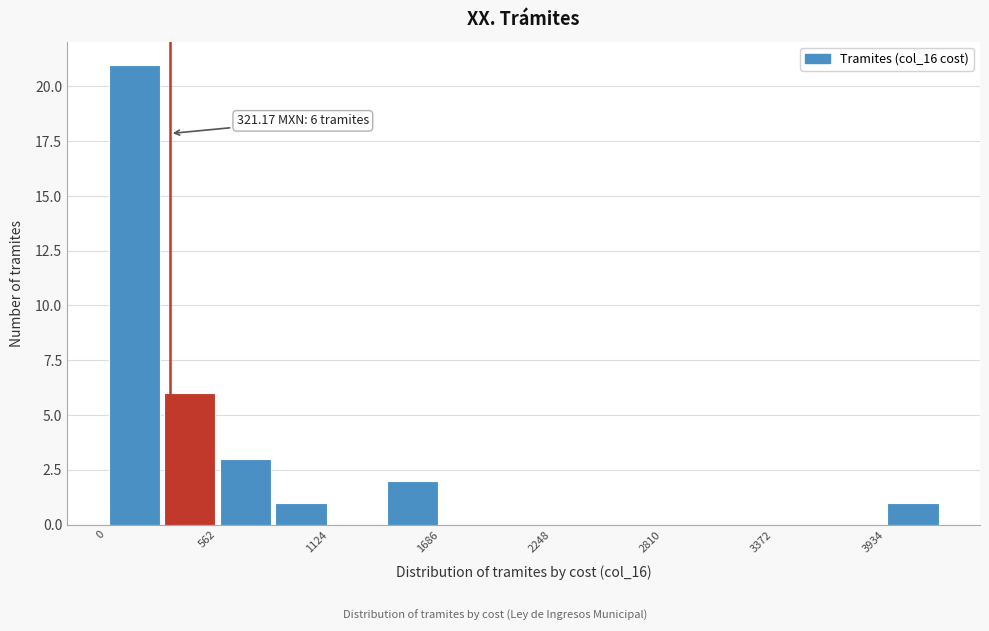

Around what value on the x-axis is the tallest bar? Give the approximate position of its centre, as read against the axis.

100